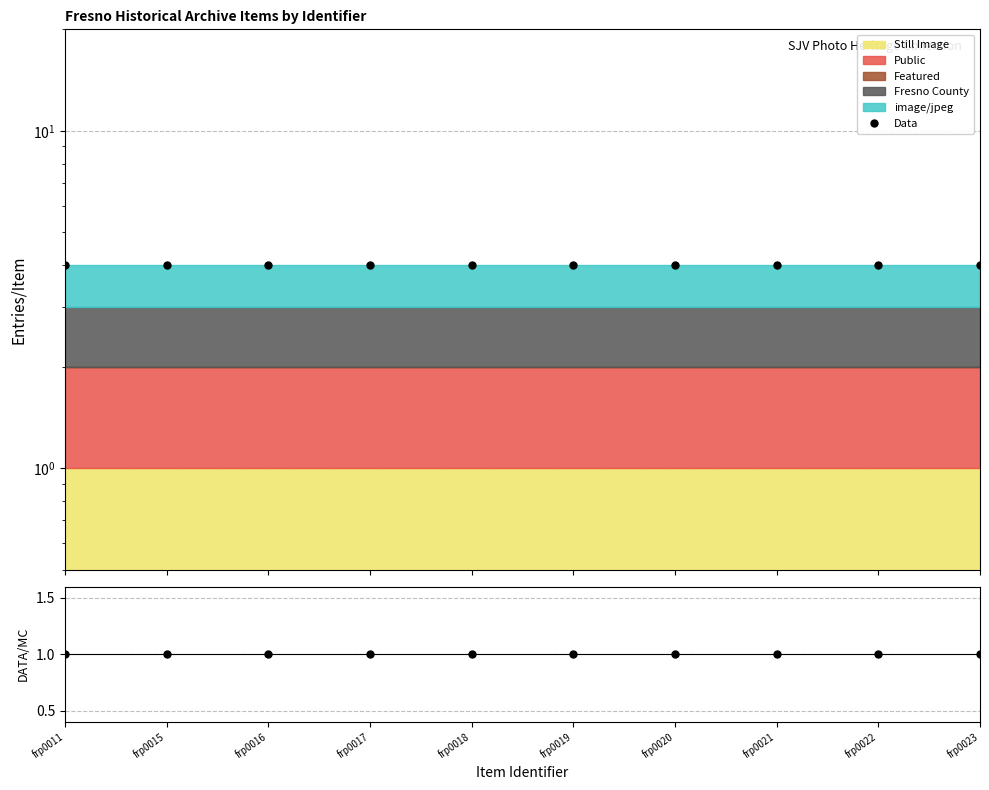

True or false: Data/MC and Data cross at least once.

False